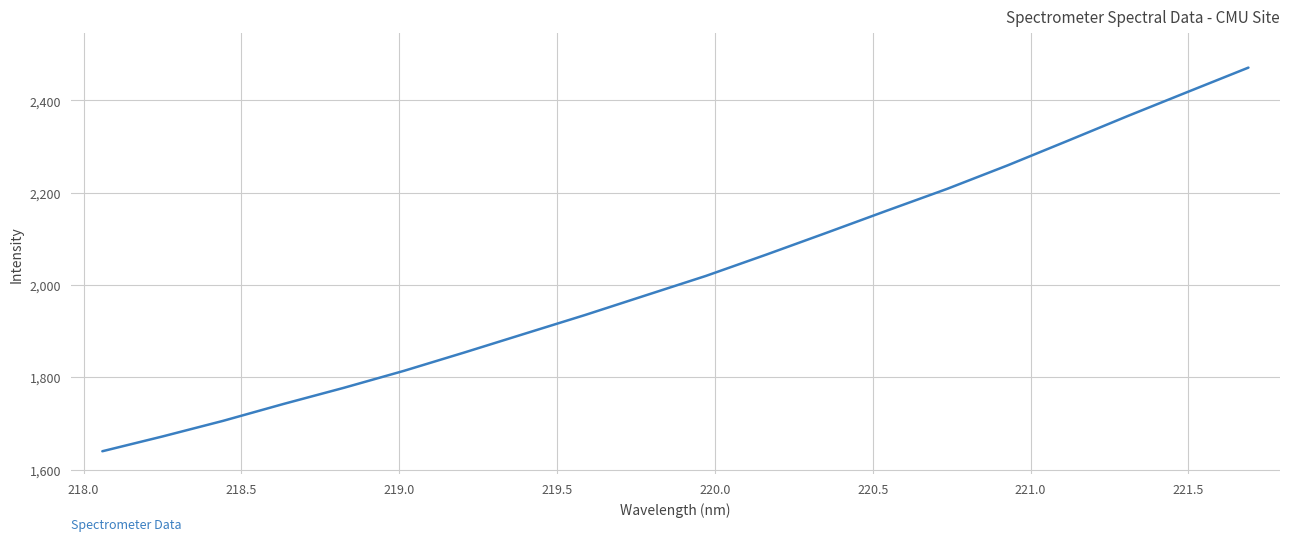

What is the difference between the maximum and minimum values?

831.4